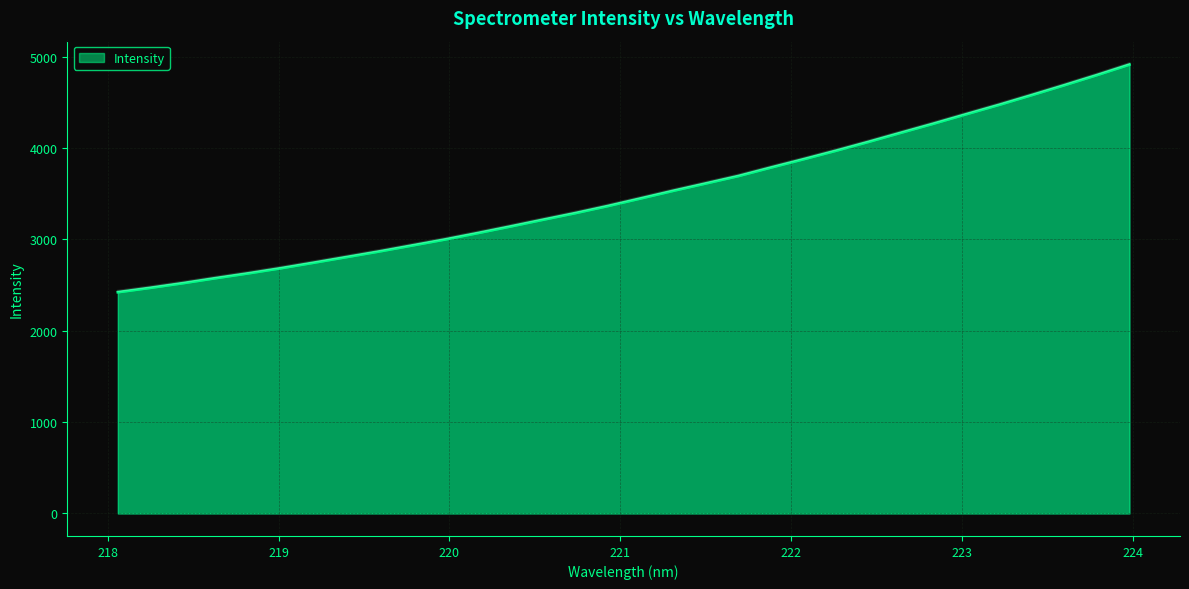

Rank the categories by value from lowest to highest.

218.0596, 218.2508, 218.442, 218.6332, 218.8244, 219.0156, 219.2067, 219.3979, 219.589, 219.7801, 219.9712, 220.1623, 220.3533, 220.5444, 220.7354, 220.9264, 221.1174, 221.3083, 221.4993, 221.6902, 221.8812, 222.0721, 222.263, 222.4538, 222.6447, 222.8355, 223.0264, 223.2172, 223.408, 223.5987, 223.7895, 223.9802